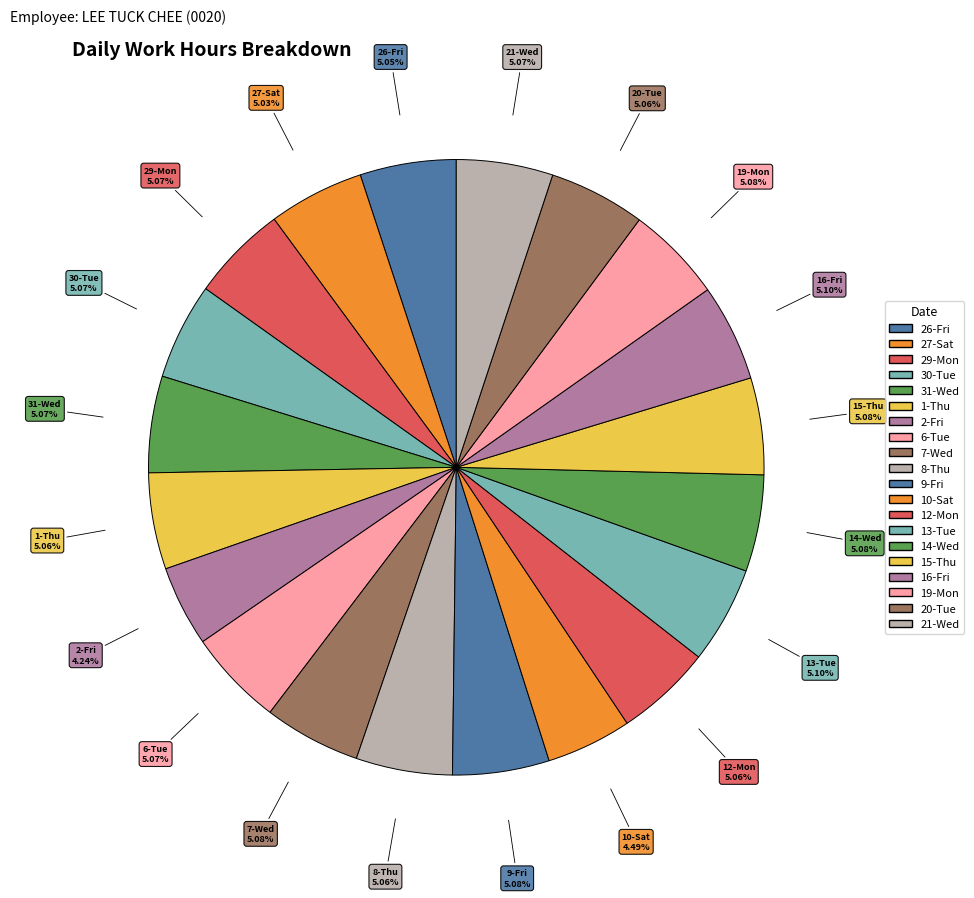

How many segments does this pie chart have?

20